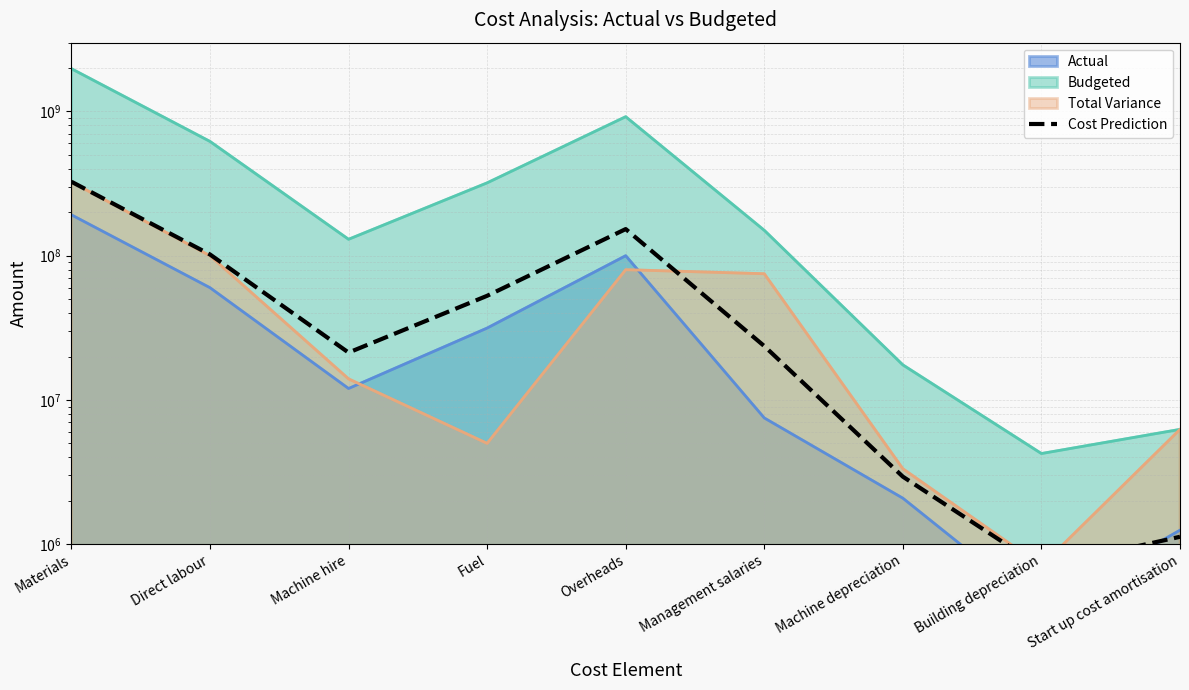

Does the chart display data point markers on the line(s)?

No